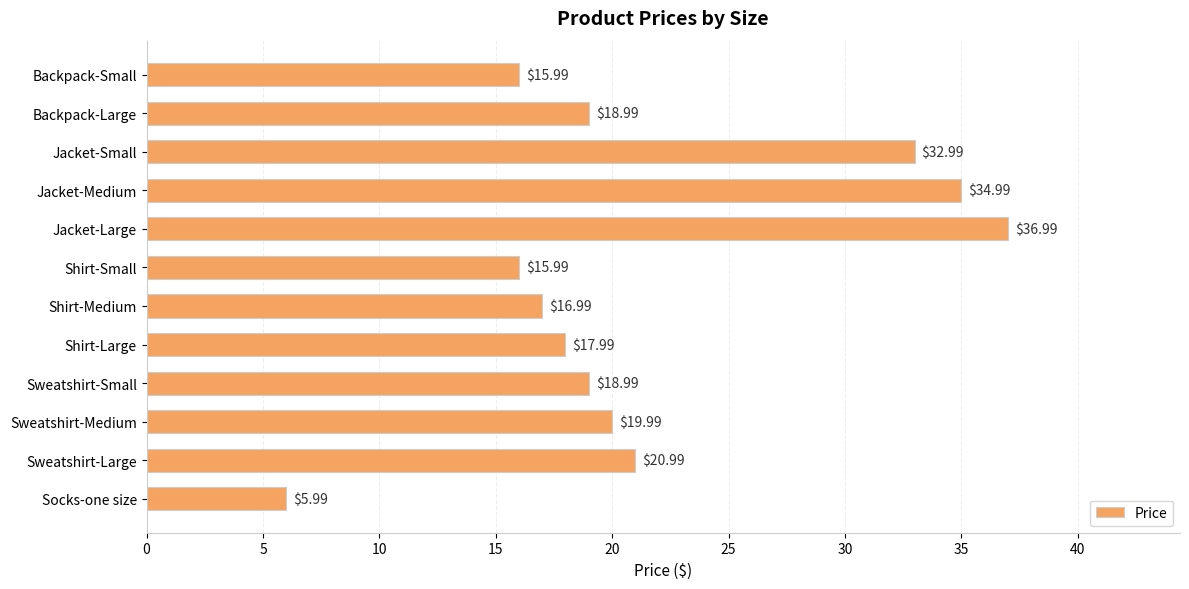

What is the label of the 8th bar from the top?

Shirt-Large